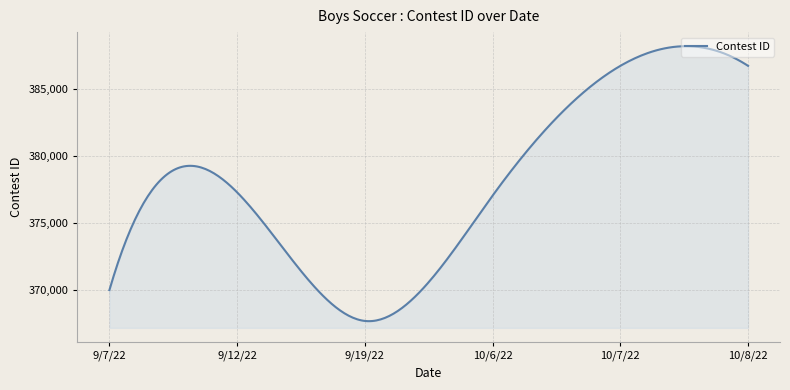

What is the greatest value displayed?

388219.6